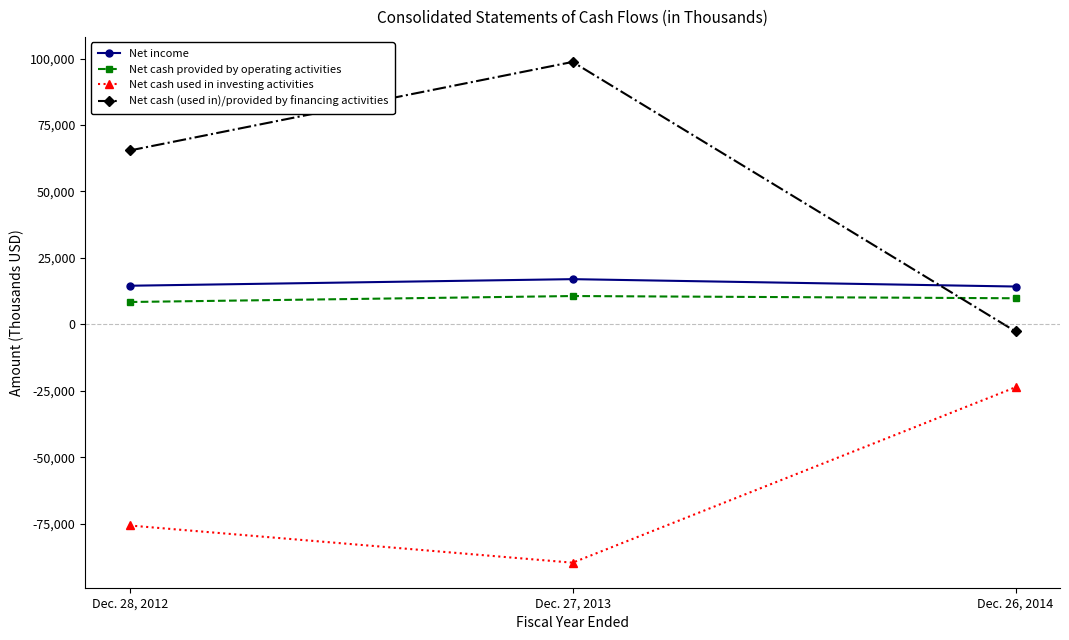

At which category is the sum across all series the highest?

Dec. 27, 2013